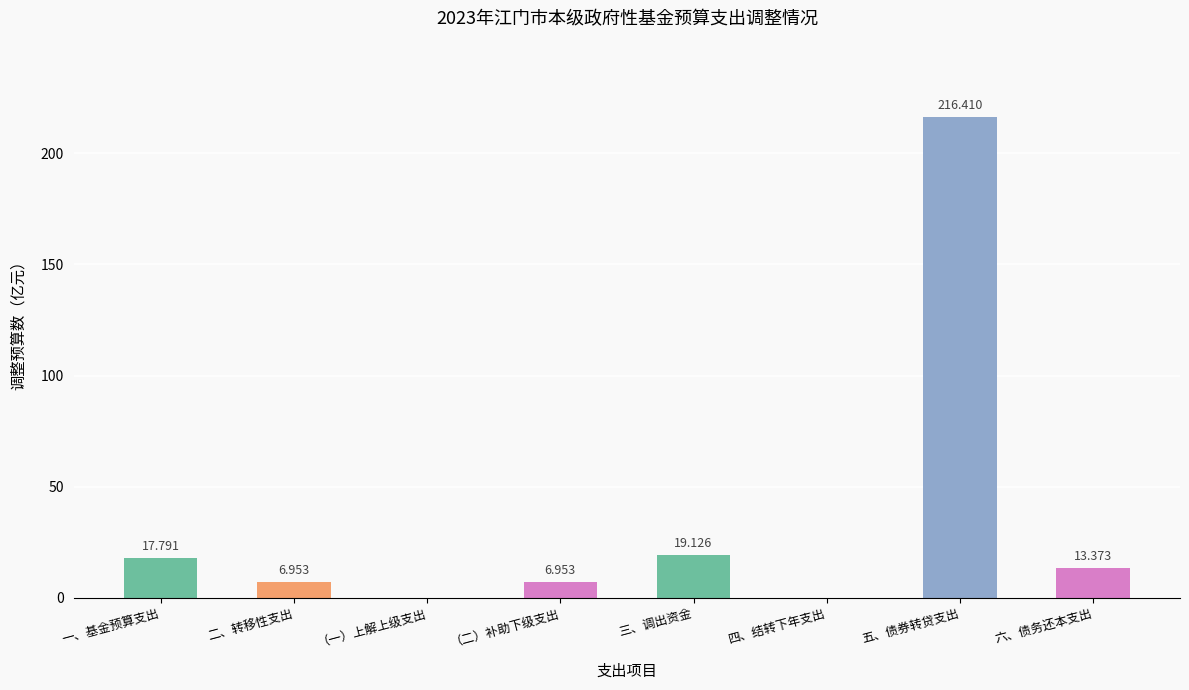

Which has a higher value, 六、债务还本支出 or 二、转移性支出?

六、债务还本支出